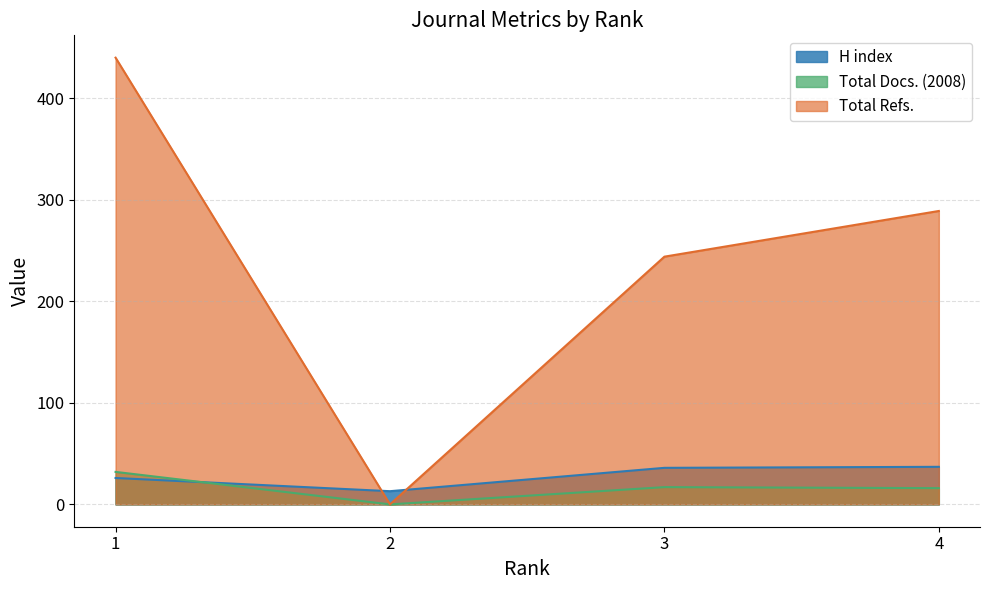

How many data points in Total Docs. (2008) are above 17?

1